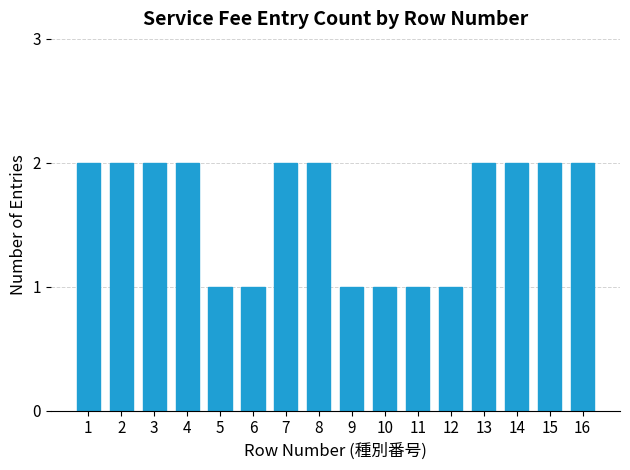

The value at 3 is 1. True or false?

False